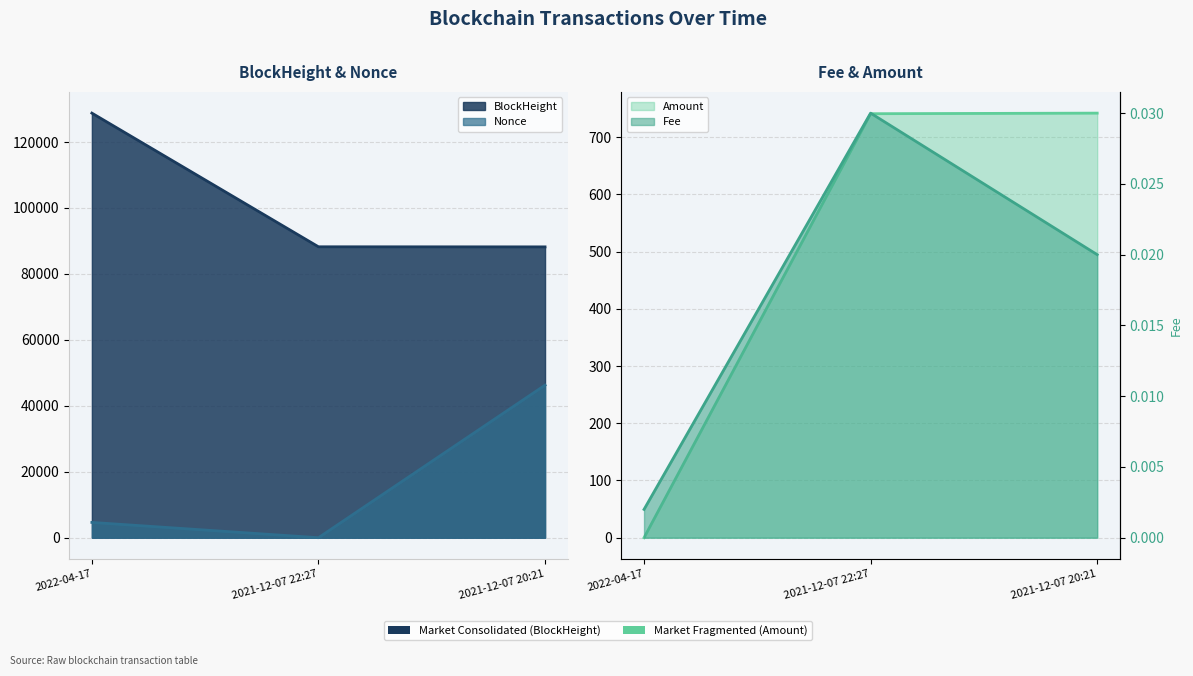

The value of BlockHeight at 2021-12-07 20:21 is 58788.5. True or false?

False